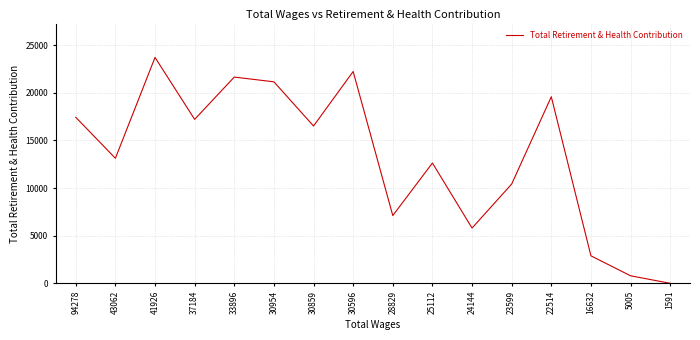

At which category does the data reach its first local peak?

41926